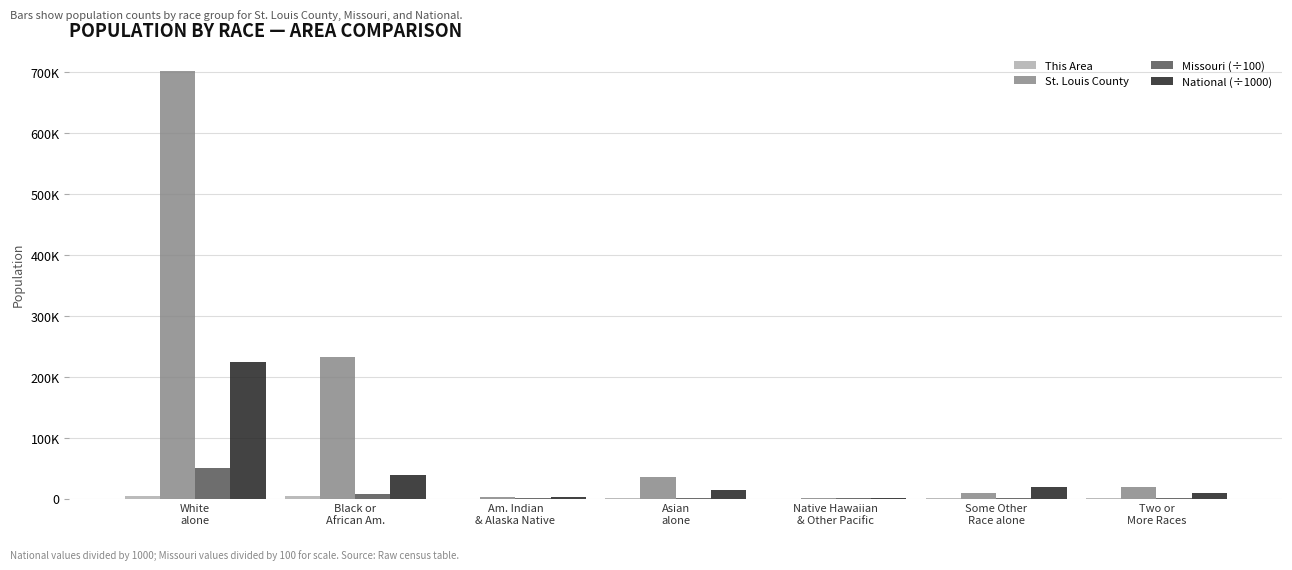

How many bars are there in each group?

4